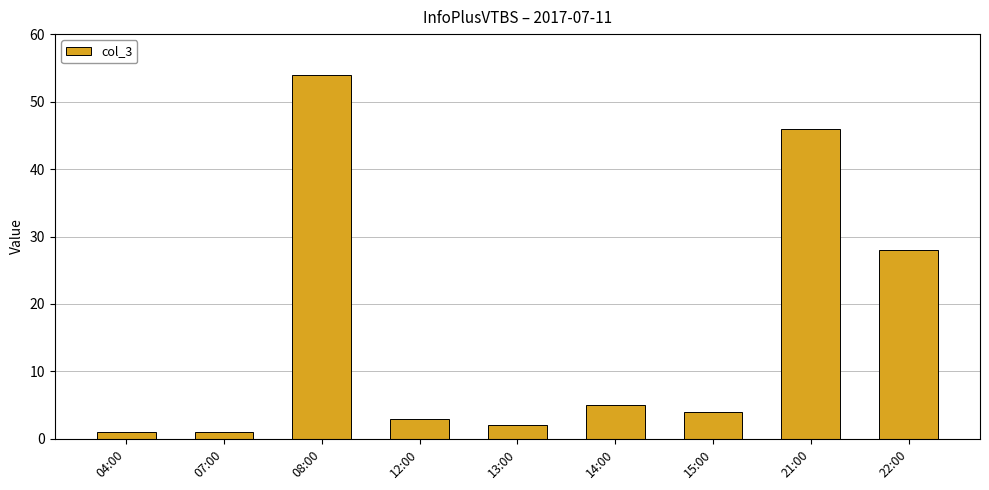

What is the change in value from 08:00 to 22:00?

-26